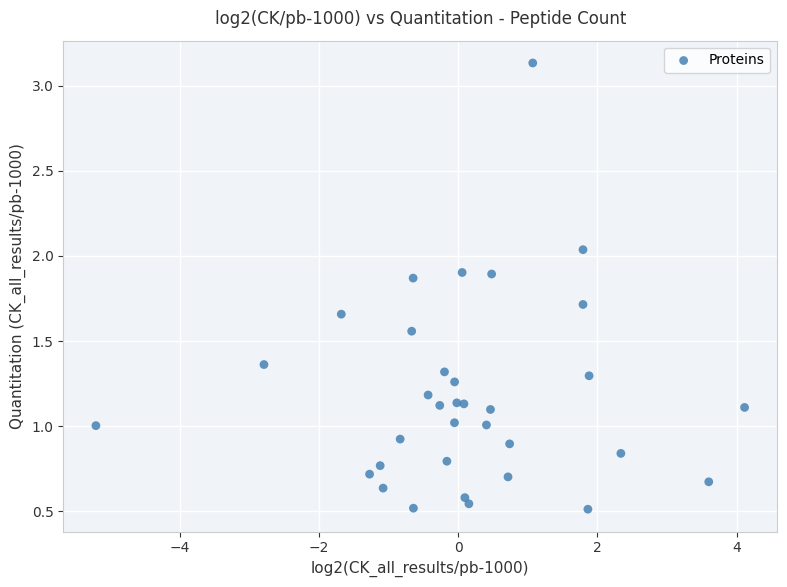

What is the range of X values (max minus min)?

9.3